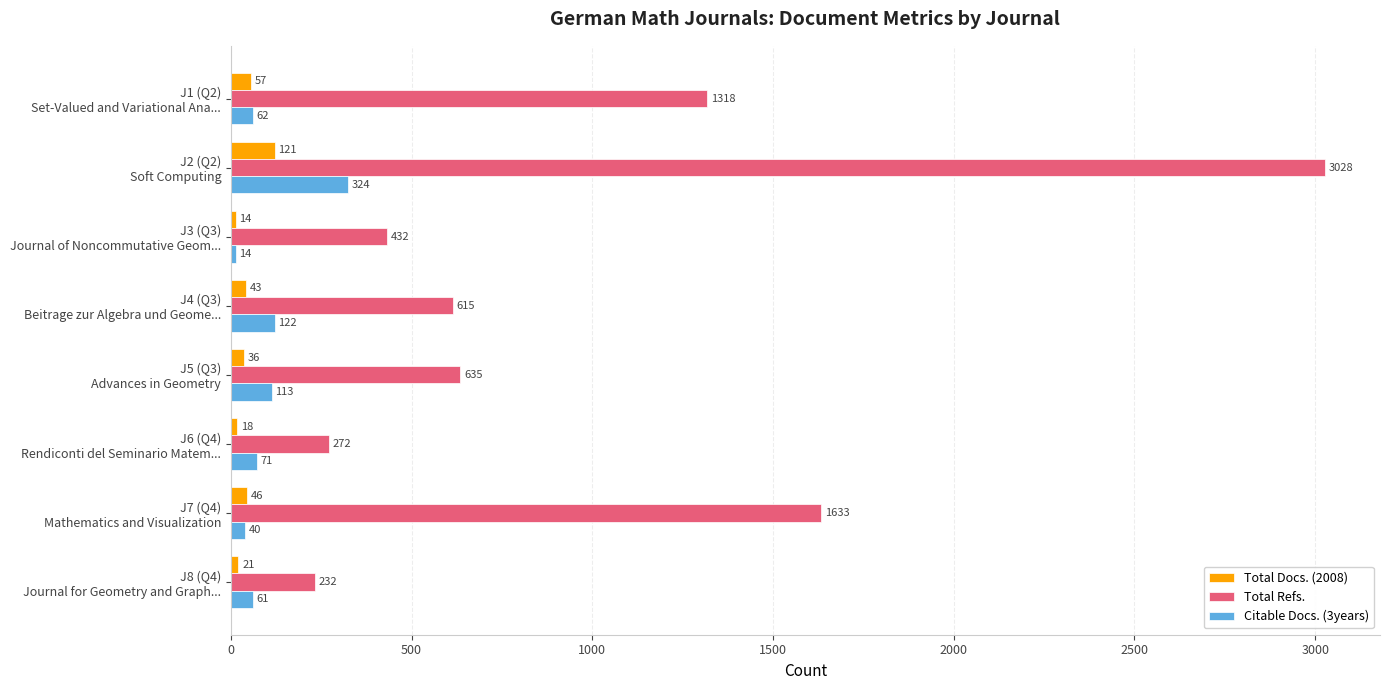

Rank the series by their maximum value, from highest to lowest.

Total Refs., Citable Docs. (3years), Total Docs. (2008)